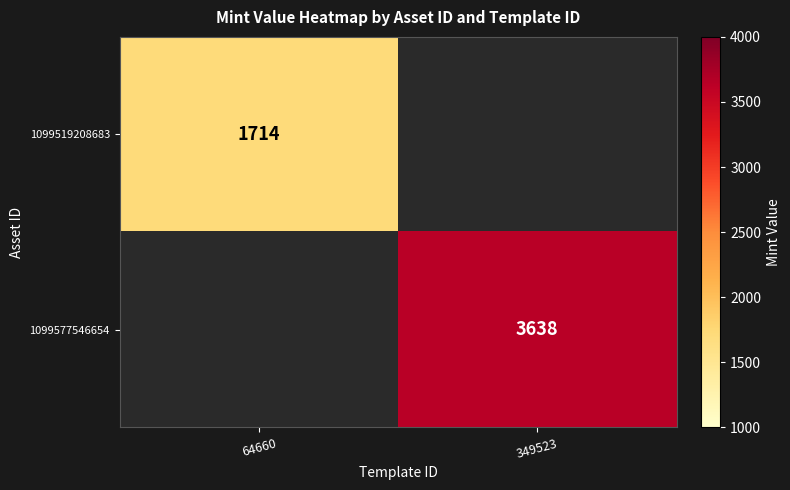

The 1099519208683 series shows 1714 at 64660. True or false?

True